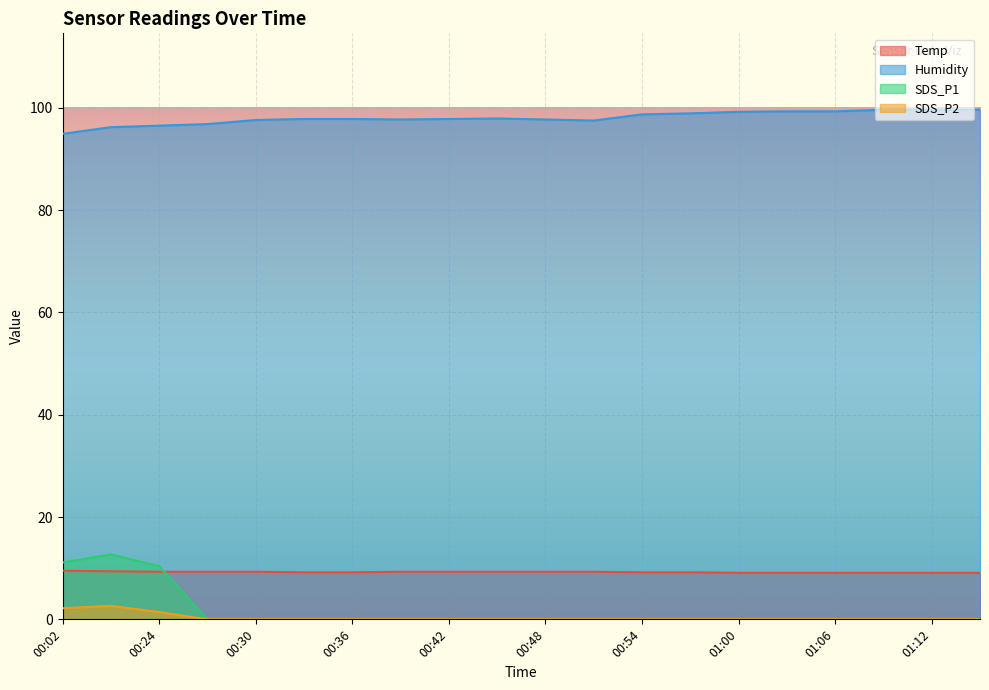

True or false: Temp has more than 0 interior local peaks.

False